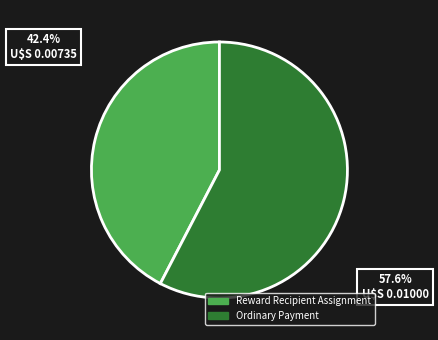

To the nearest percent, what is the difference between the Reward Recipient Assignment and Ordinary Payment slice percentages?

15%